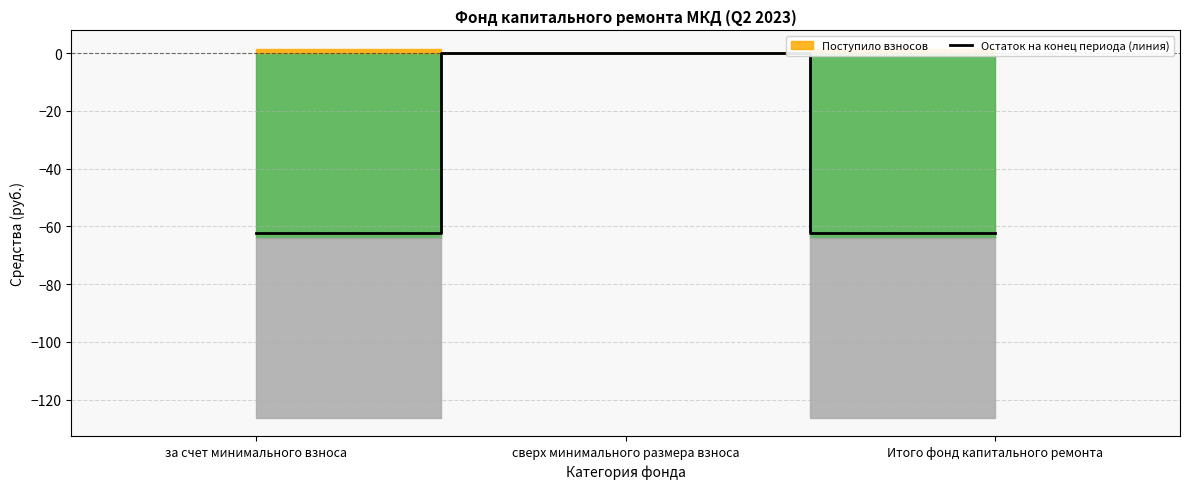

Reading left to right, transcribe all the data shown in this chart.

за счет минимального взноса=-62.4	сверх минимального размера взноса=0.0	Итого фонд капитального ремонта=-62.4